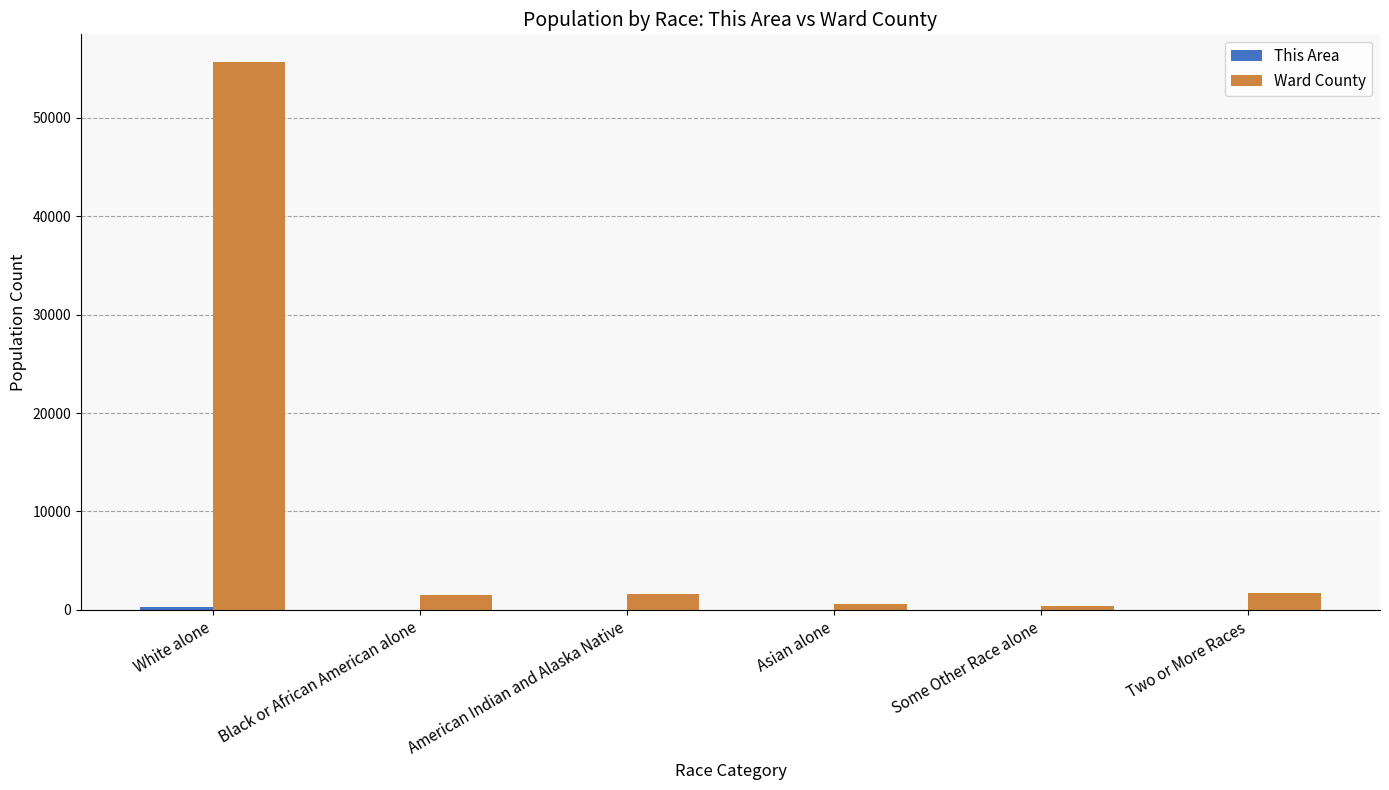

The value of Ward County at Black or African American alone is 1542. True or false?

True